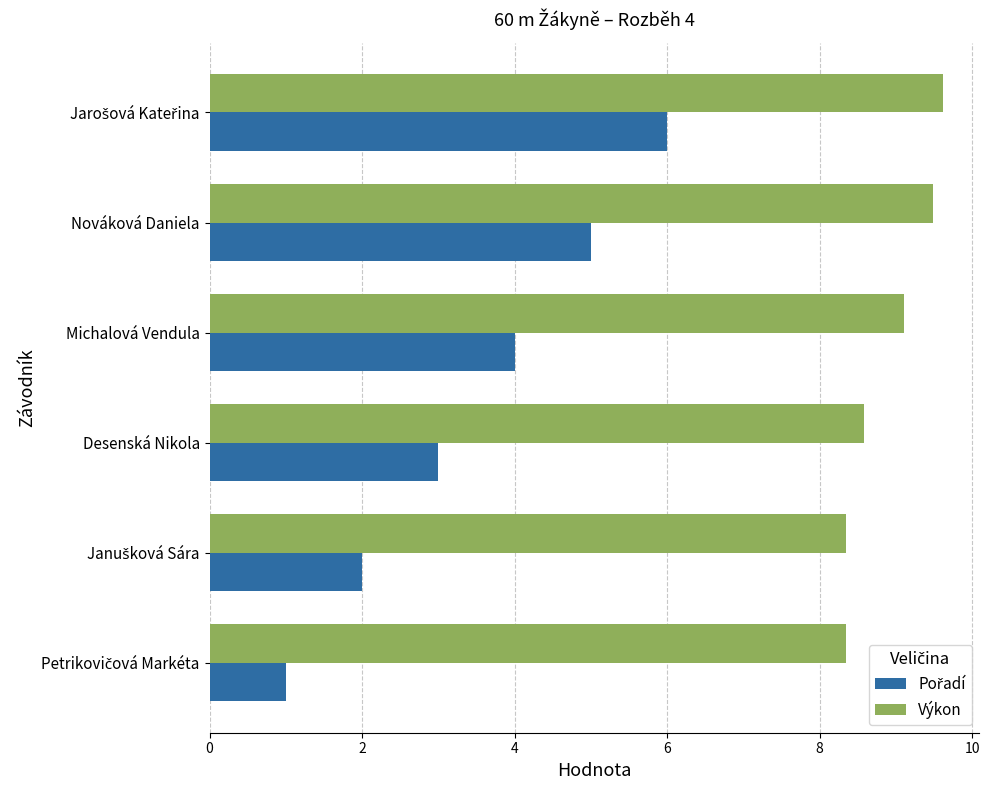

What is the difference between the Výkon values at Nováková Daniela and Desenská Nikola?

0.9